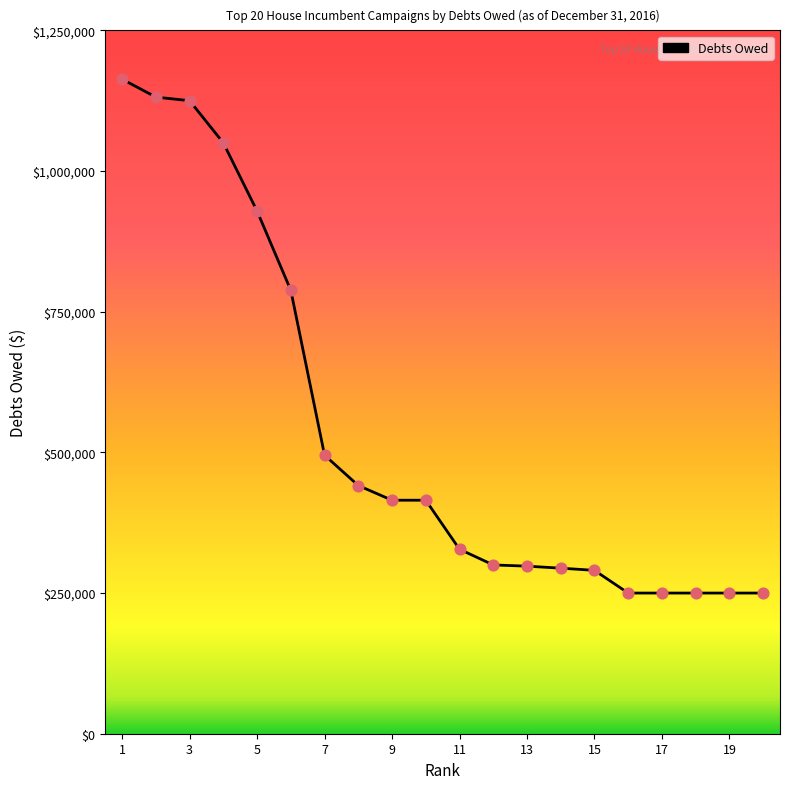

What is the difference between the maximum and minimum values?

913250.0